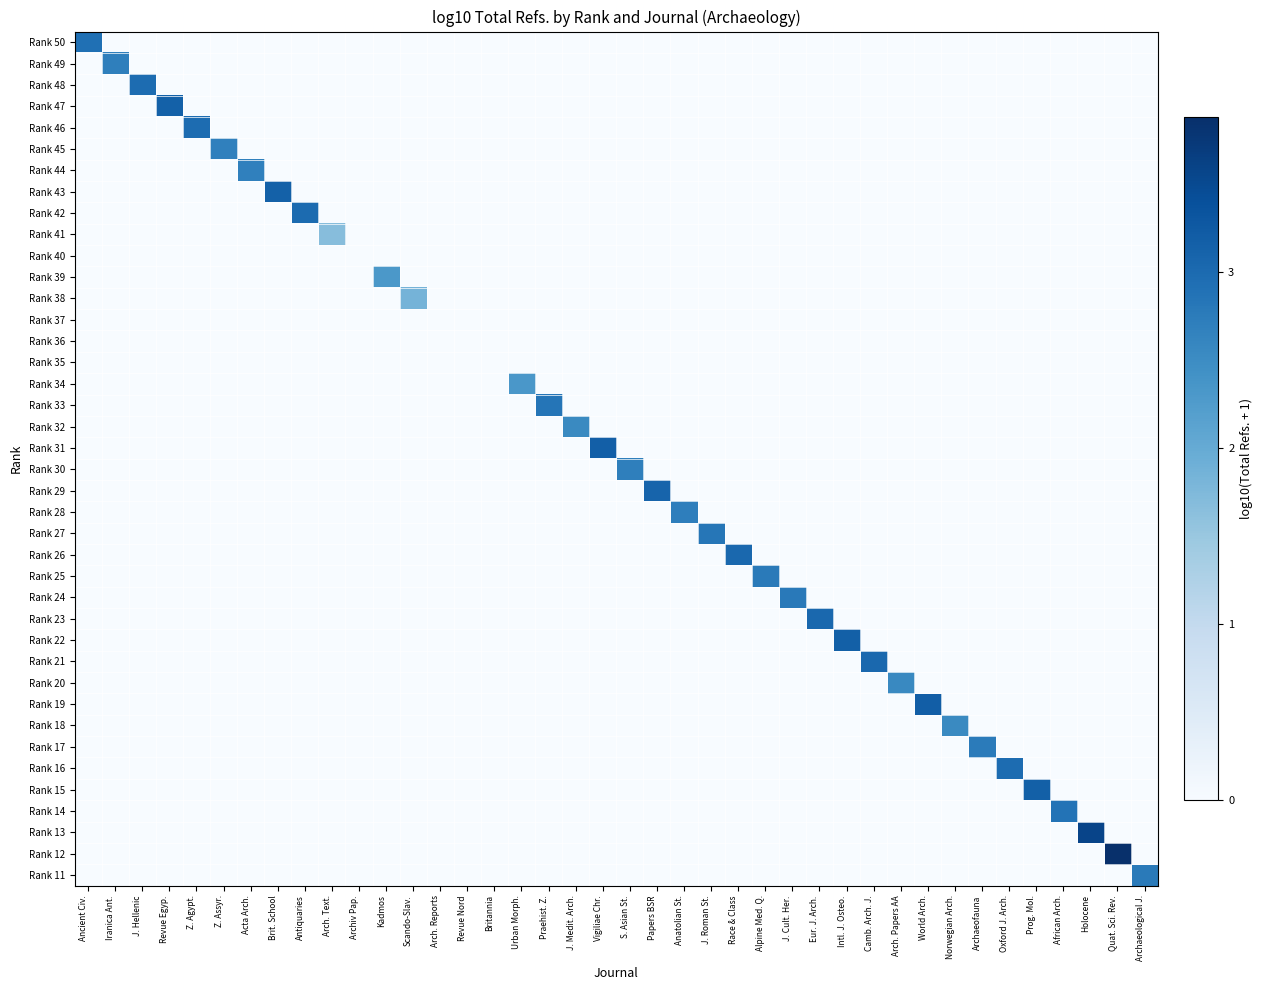

What is the maximum value shown in the chart?

3.9